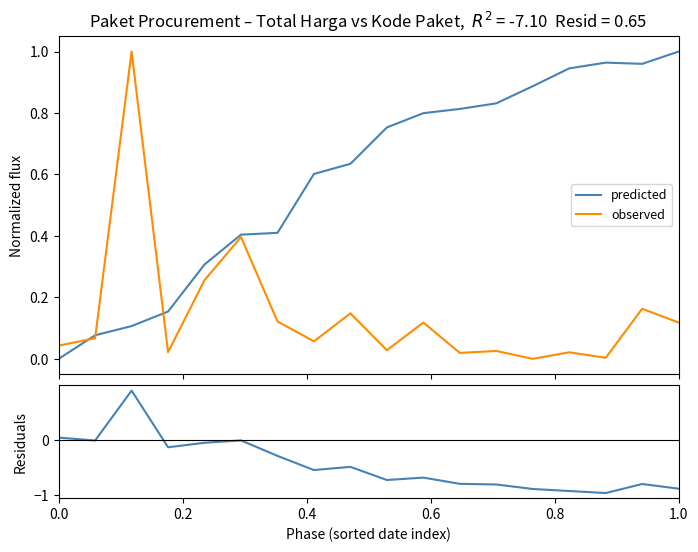

Rank the series by their average value, from lowest to highest.

residuals, observed, predicted